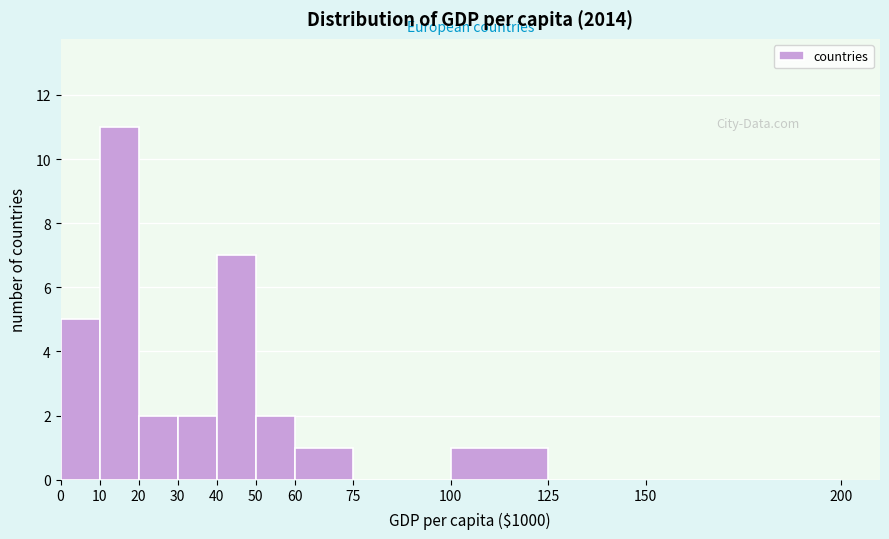

Reading left to right, transcribe this chart: for each bar, give the range it covers on the x-axis and its height. The values are not printed on the chart, so give them approximately, as read against the axis.

0 to 10: 5
10 to 20: 11
20 to 30: 2
30 to 40: 2
40 to 50: 7
50 to 60: 2
60 to 75: 1
75 to 100: 0
100 to 125: 1
125 to 150: 0
150 to 200: 0